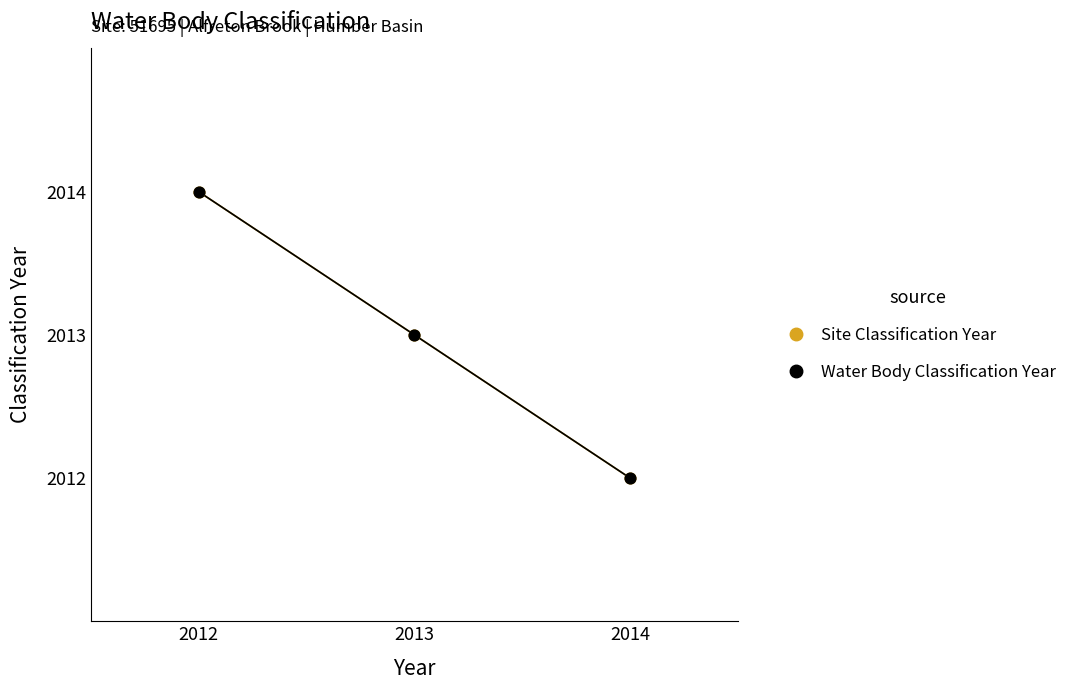

Which series contains the lowest Y value?

Site Classification Year